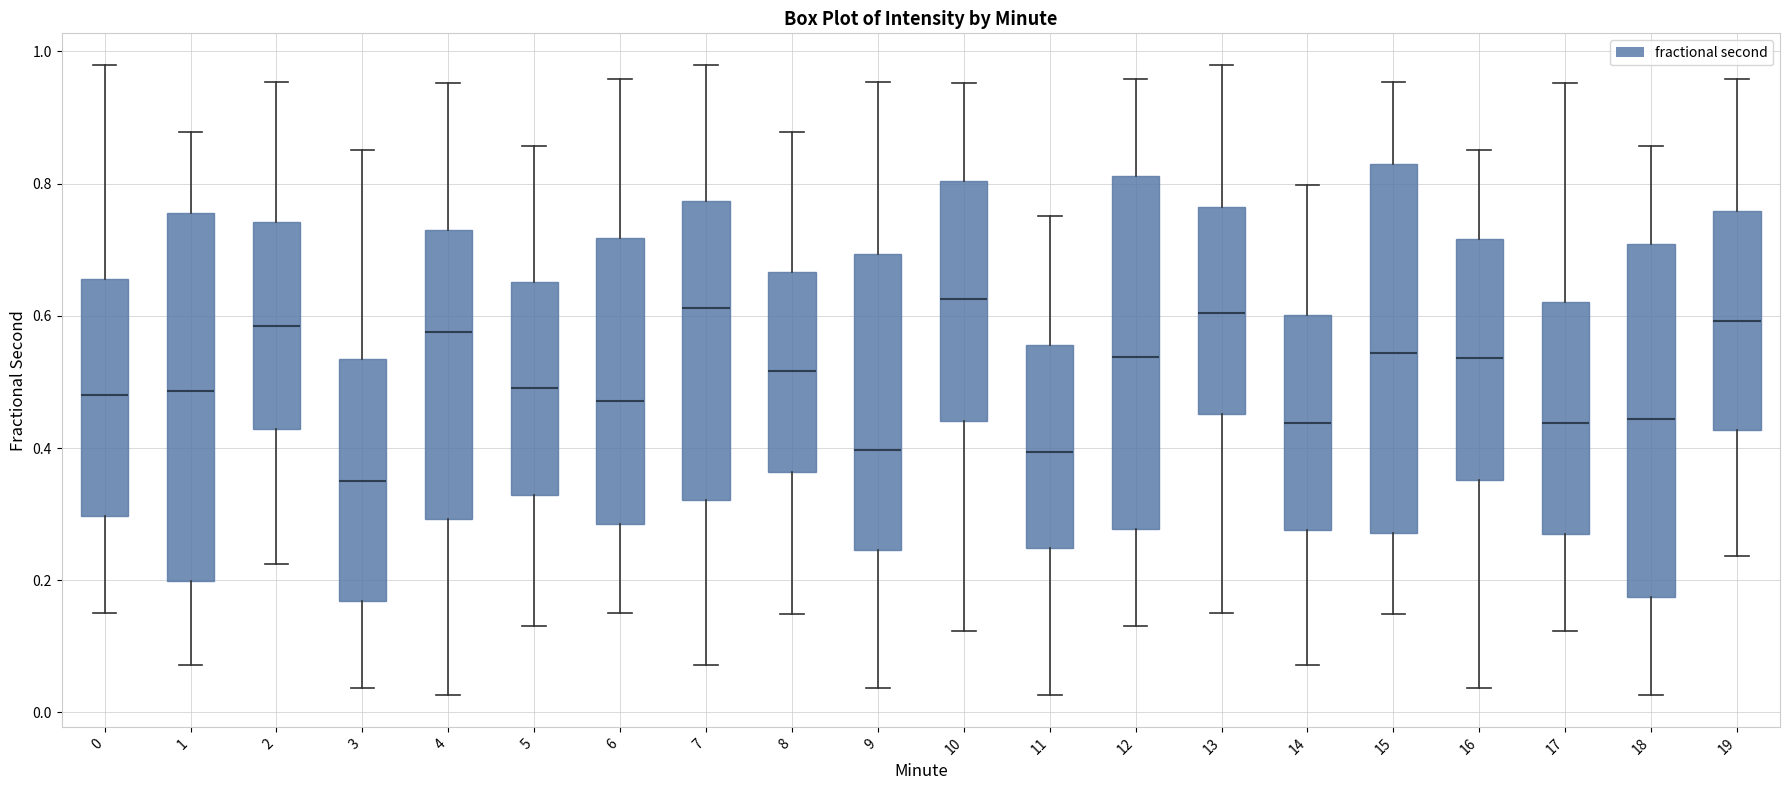

Where does the lower whisker of the box at x = 4 end on the y-axis? The values are not printed on the chart, so give them approximately, as read against the axis.

0.02